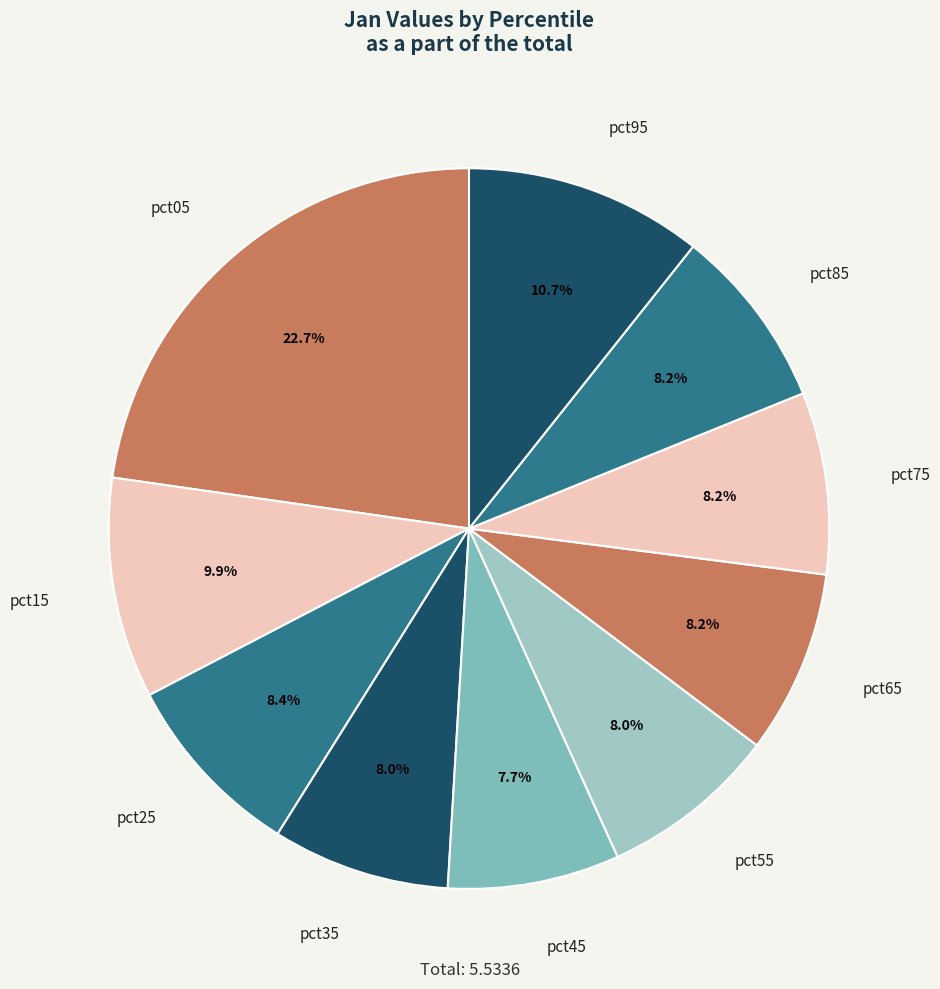

What percentage is the pct05 slice, to the nearest percent?

23%